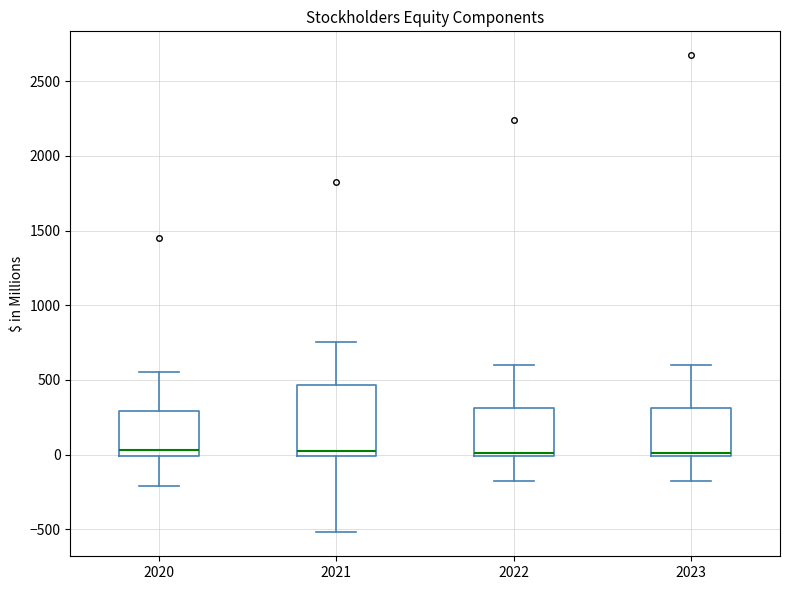

Reading left to right, transcribe this box plot: for each box, give where its median line is, the range the box spans, and where its two whiskers end, as read against the y-axis. The values are not printed on the chart, so give them approximately, as read against the axis.

2020: median 50, box 0 to 300, whiskers -200 to 550
2021: median 50, box 0 to 450, whiskers -500 to 750
2022: median 0 (just above the box's lower edge), box 0 to 300, whiskers -150 to 600
2023: median 0 (just above the box's lower edge), box 0 to 300, whiskers -150 to 600